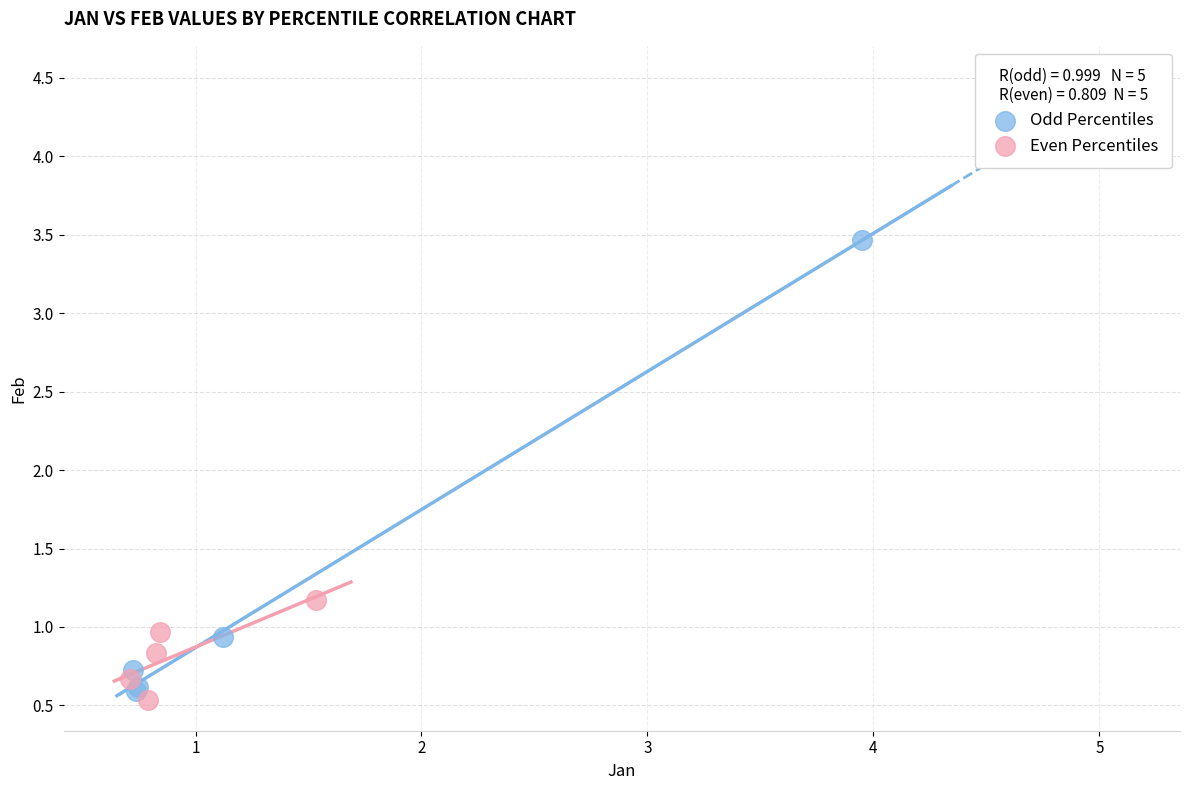

Which series reaches the minimum Y coordinate?

Even Percentiles